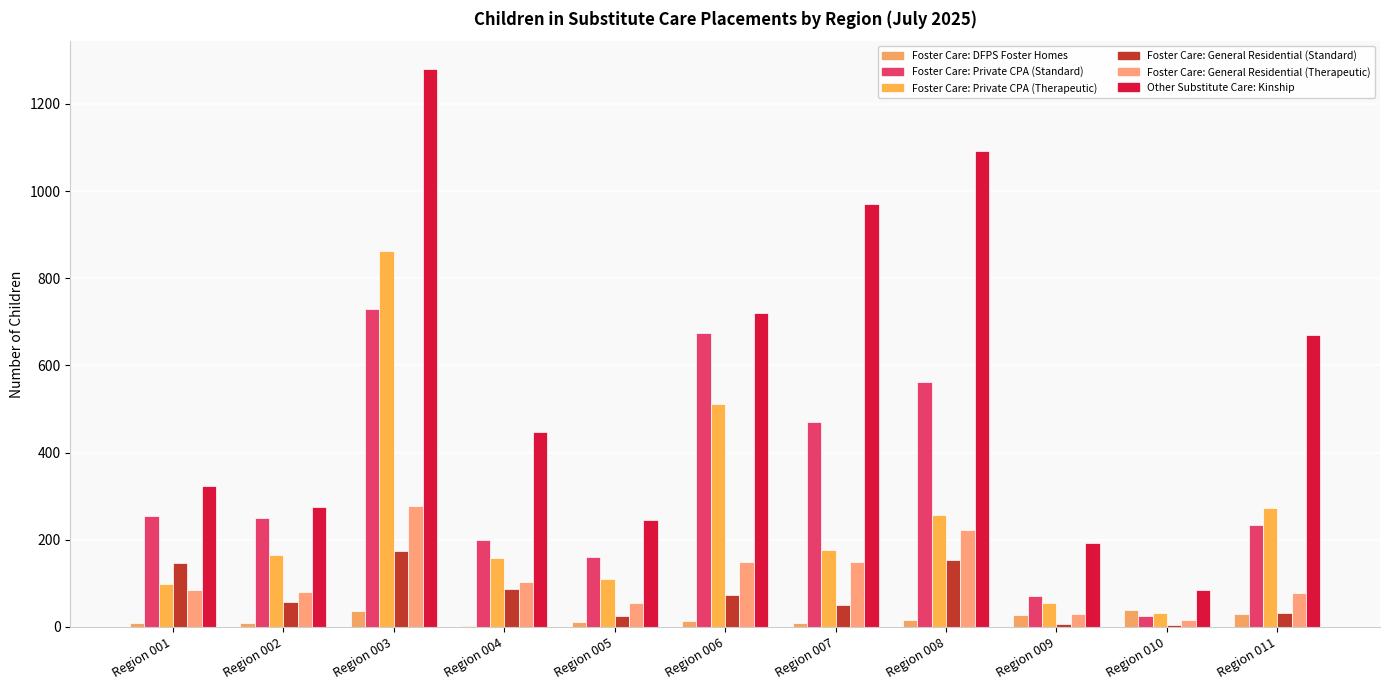

Are the bars horizontal?

No